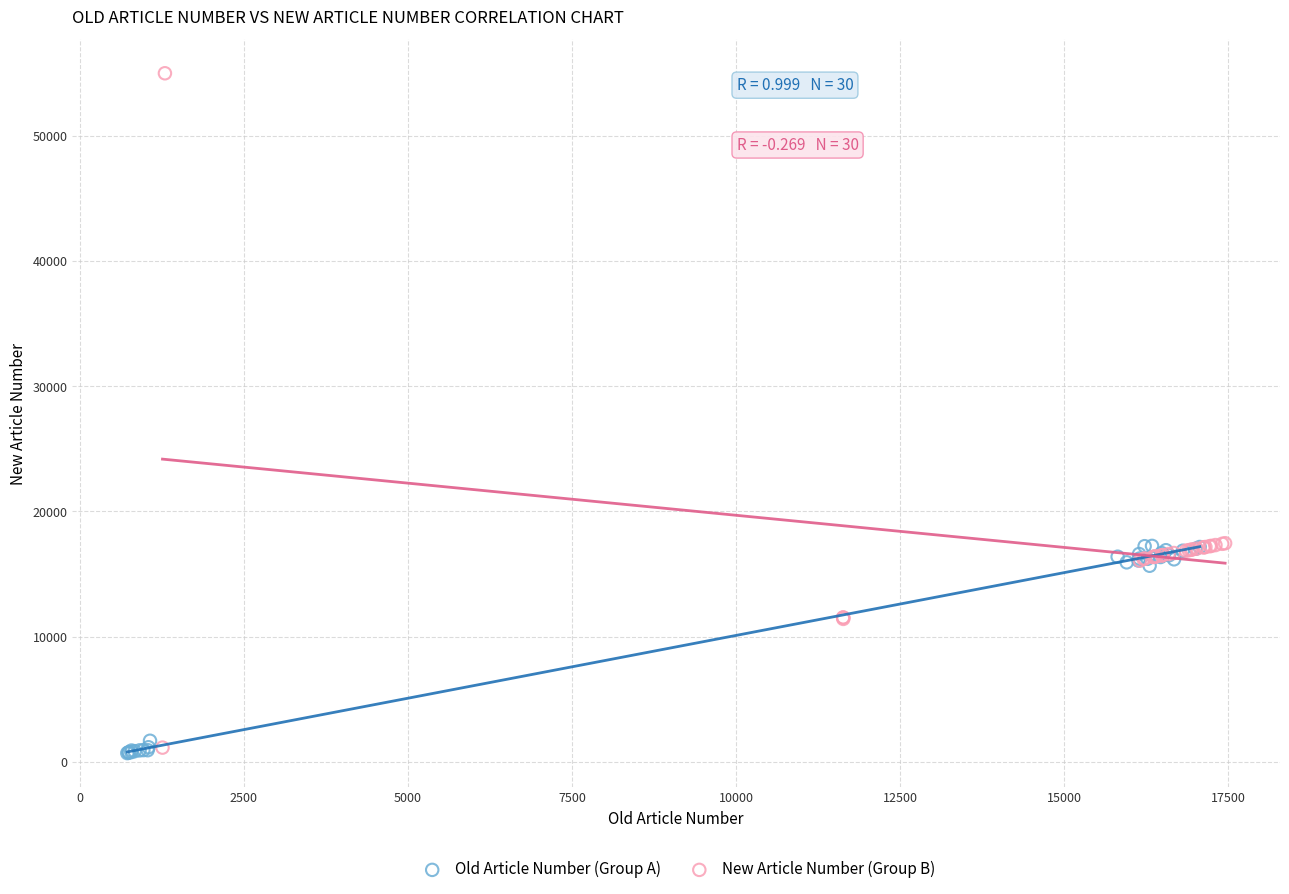

Which series has the largest Y range (max minus min)?

New Article Number (Group B)